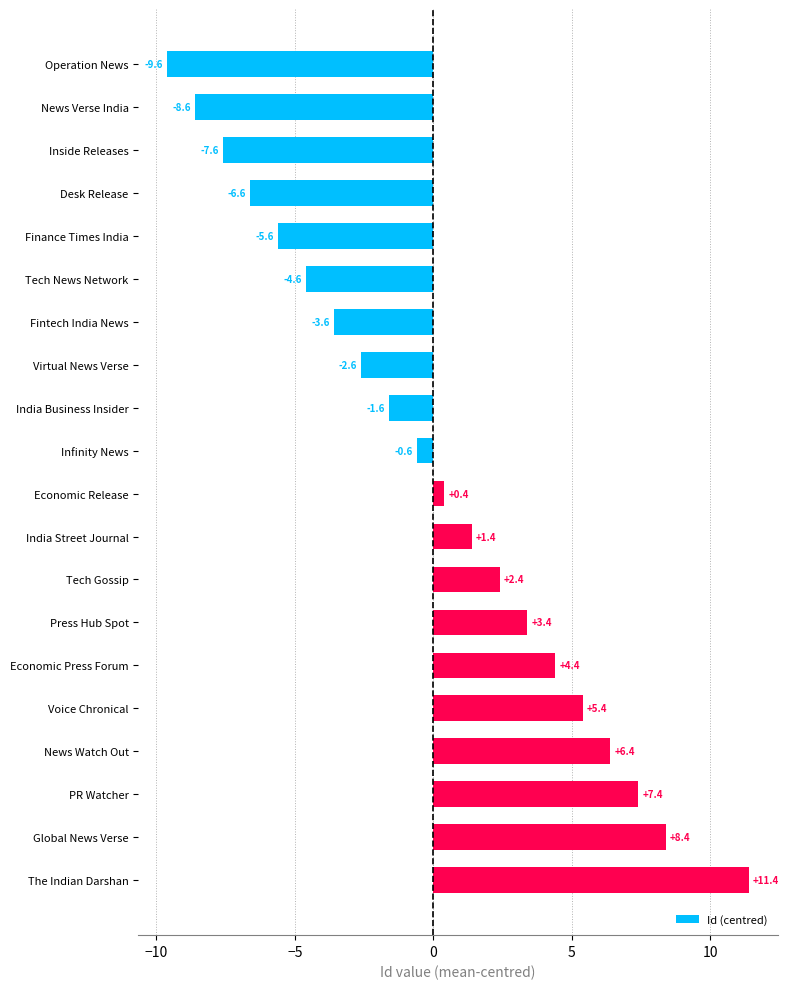

Where is the data nearest to the value 0?

Economic Release